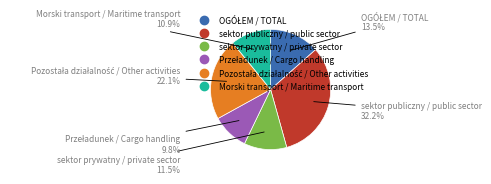

What is the ratio of the value at sektor prywatny / private sector to the value at Morski transport / Maritime transport?

1.1